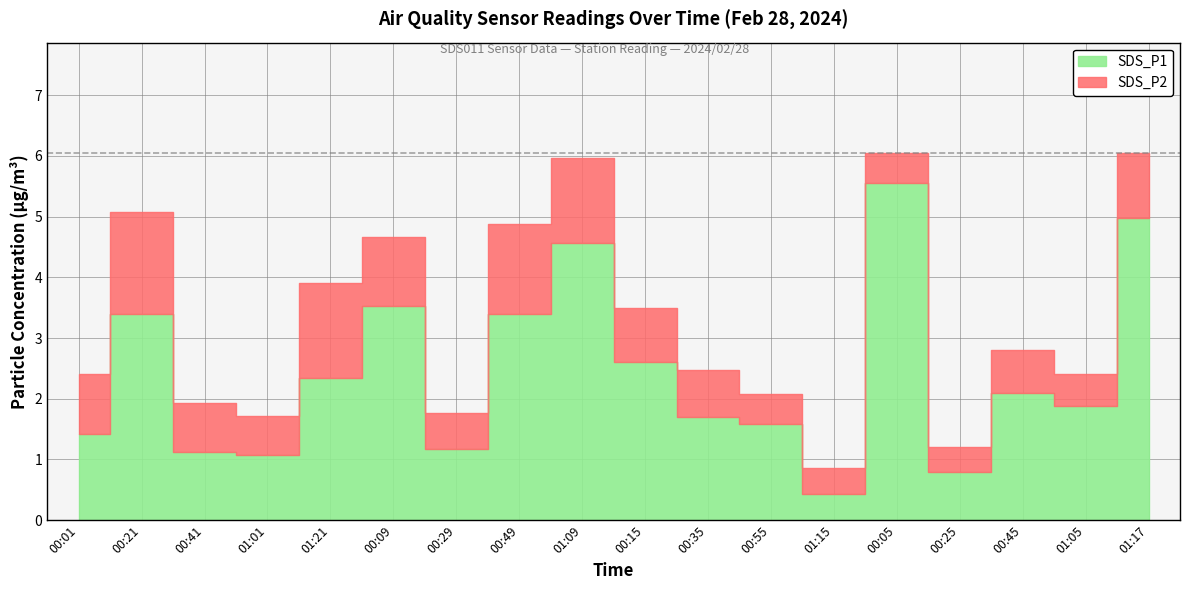

List the series in order of their peak value, lowest first.

SDS_P2, SDS_P1